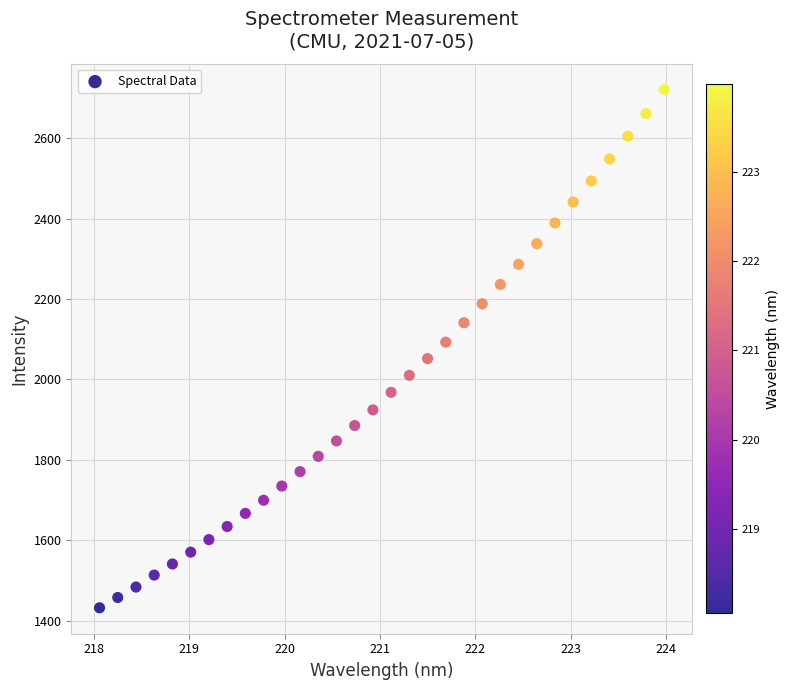

What is the range of Y values (max minus min)?

1288.8